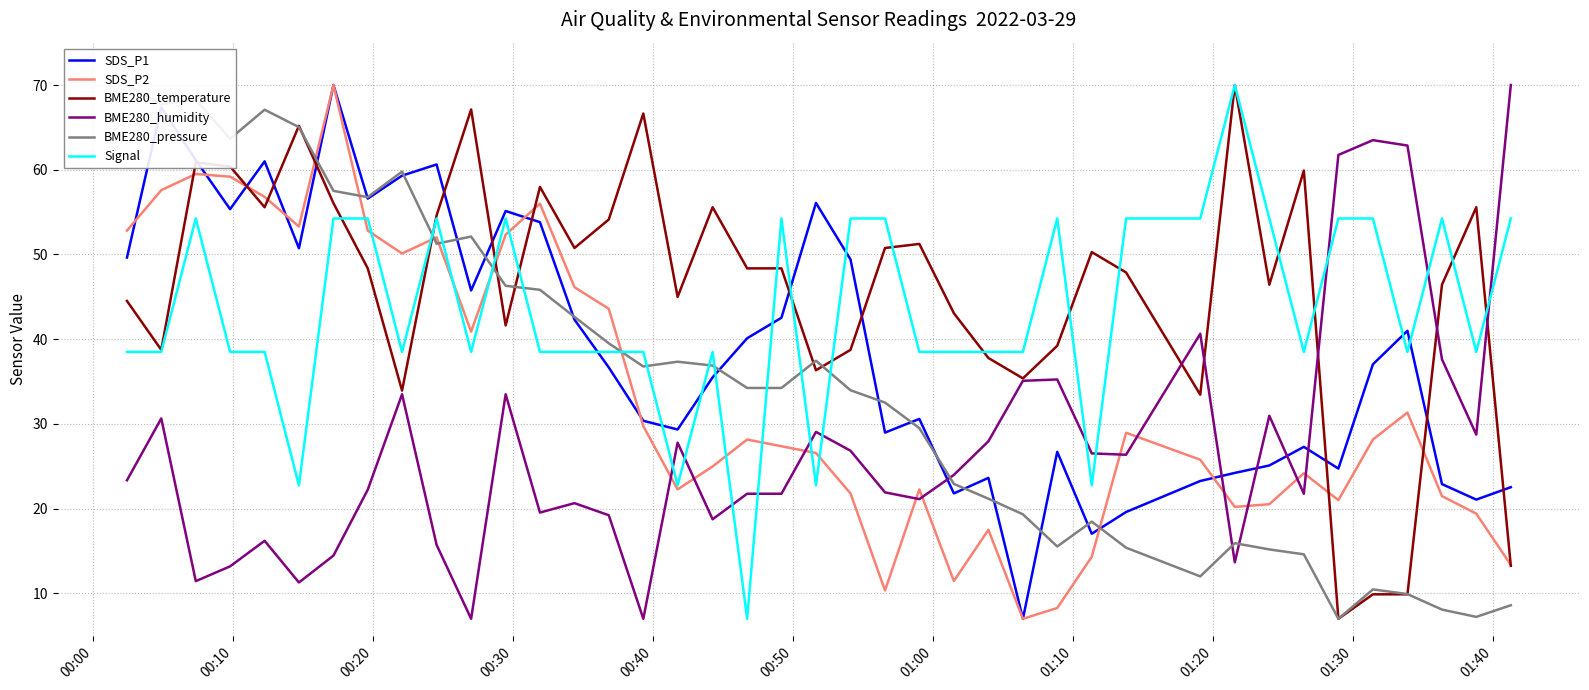

What is the lowest value of the Signal series?

7.0